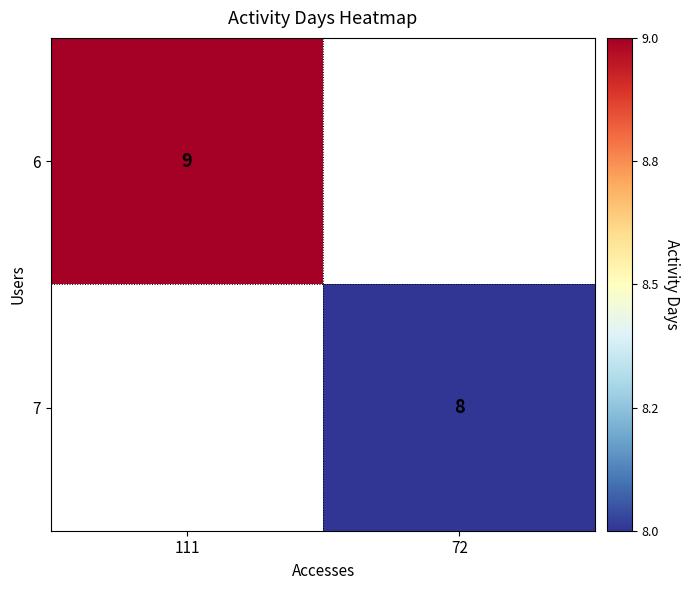

The value of 7 at 72 is 12. True or false?

False